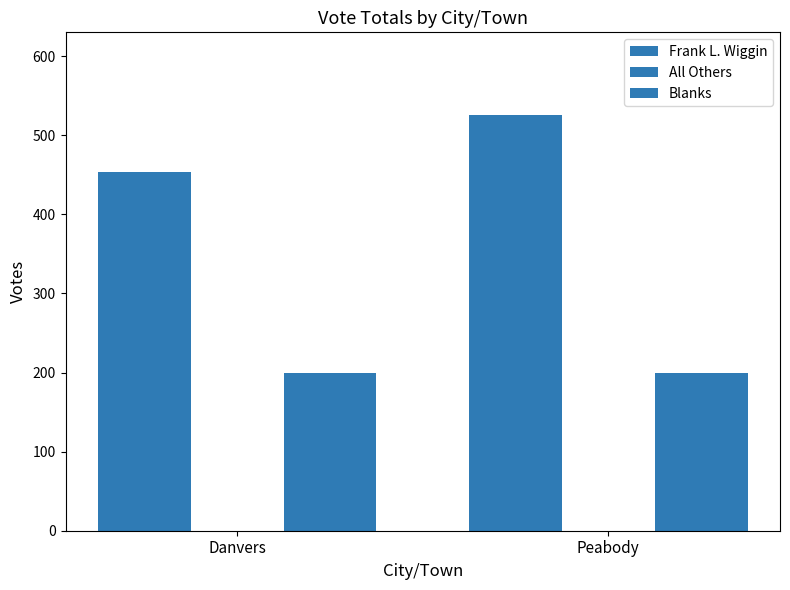

At which category does the chart reach its peak across all series?

Peabody